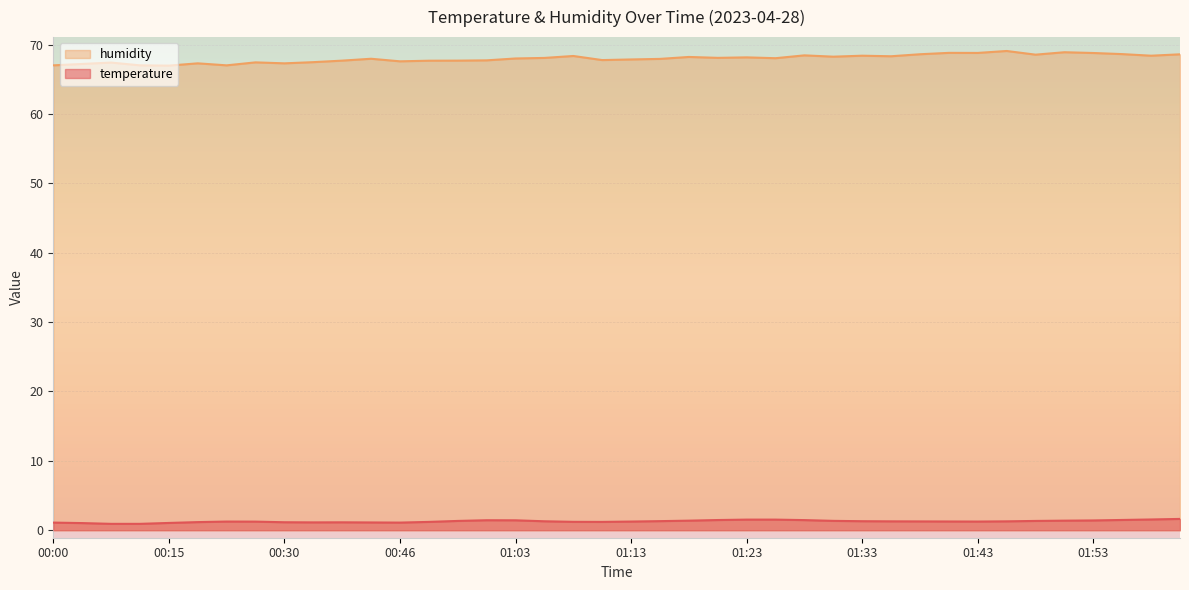

What is the sum of all humidity values?

2719.2